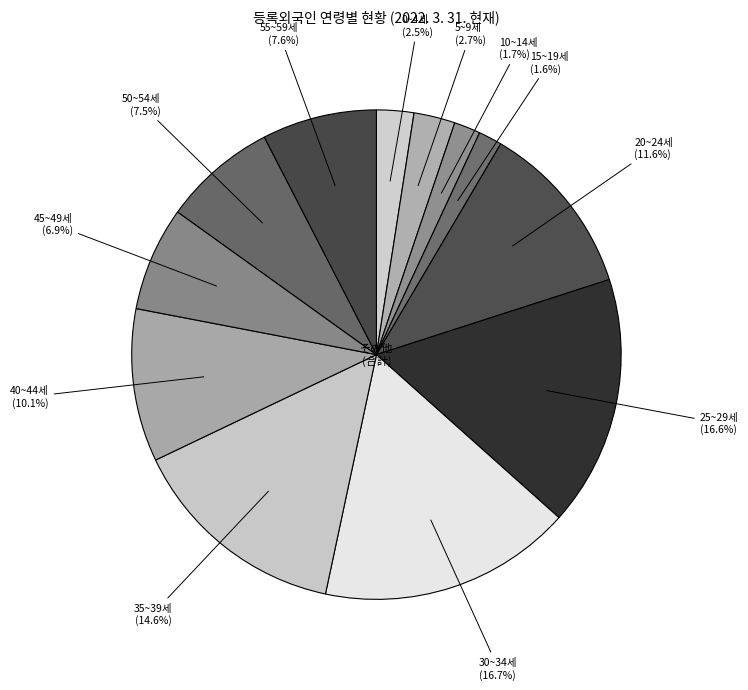

How much of the chart is everything except 20~24세?

88.4%